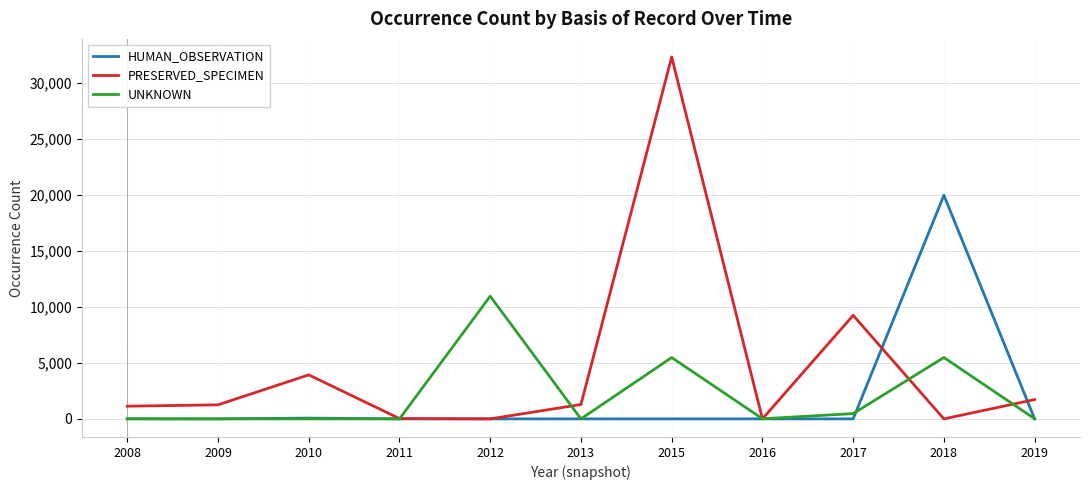

At 2018, list the series in order from smallest to largest.

PRESERVED_SPECIMEN, UNKNOWN, HUMAN_OBSERVATION